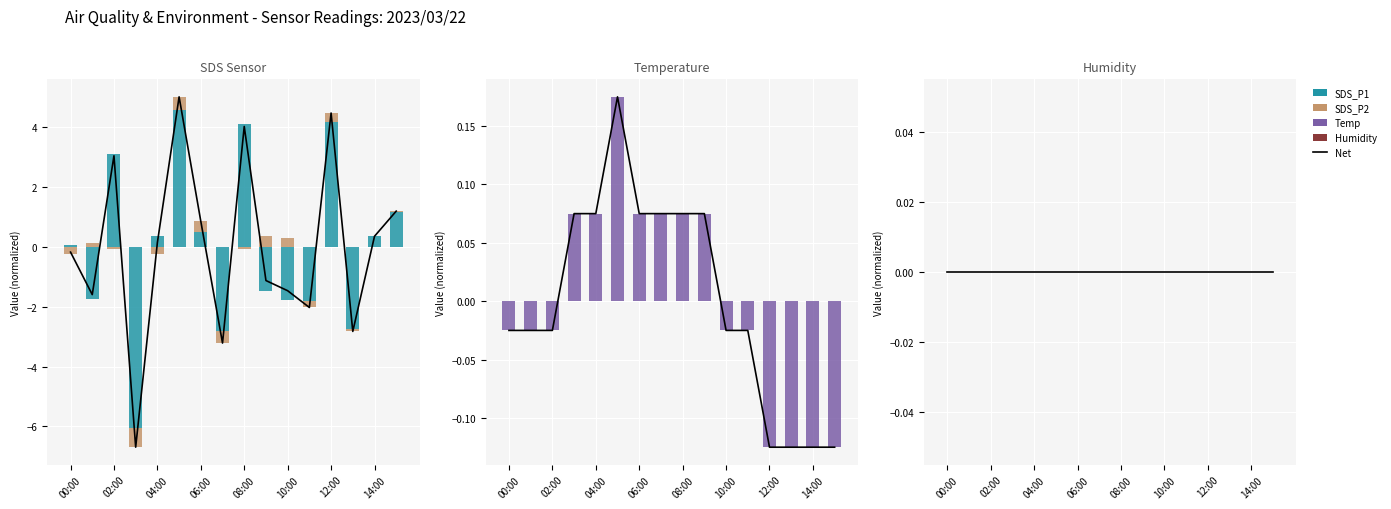

How many groups of bars are there?

16